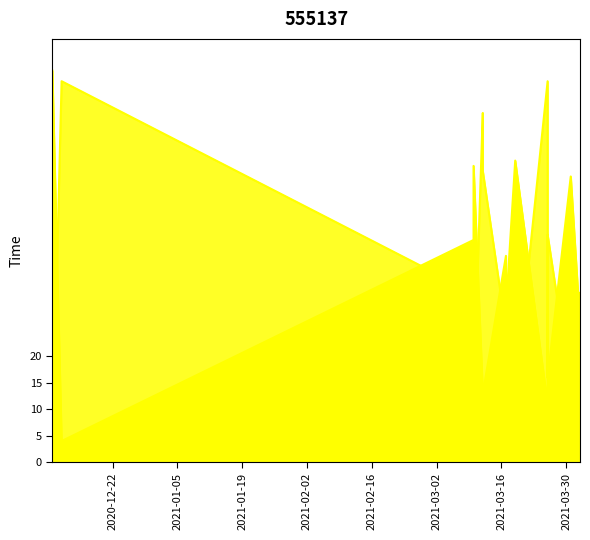

How many times do Home Score and Away Score cross each other?

9